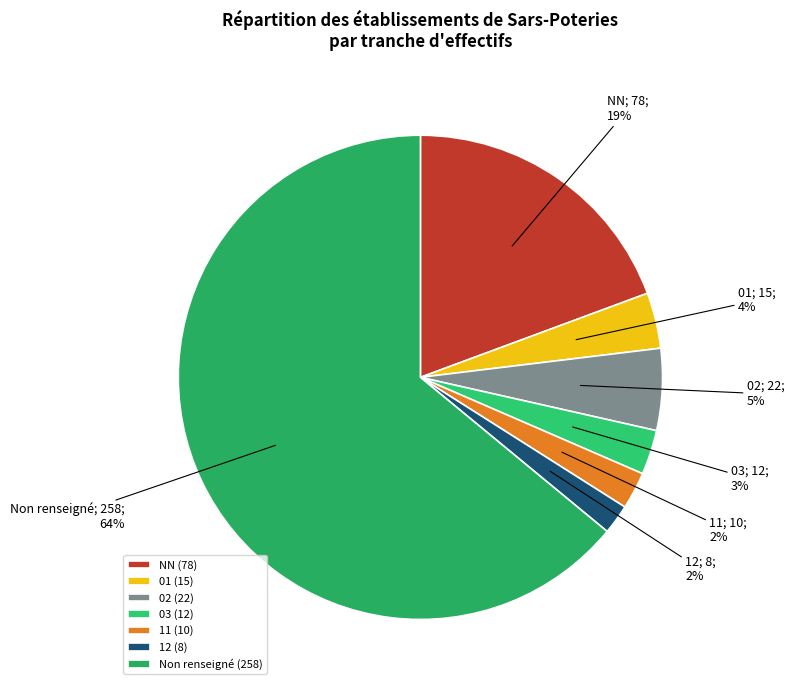

How many slices are in this pie chart?

7